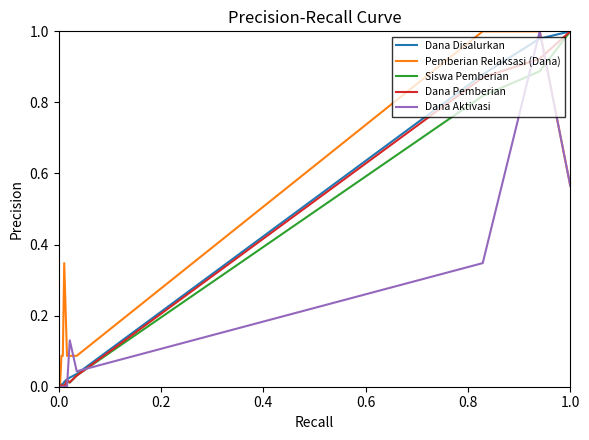

How many lines are shown in the chart?

5